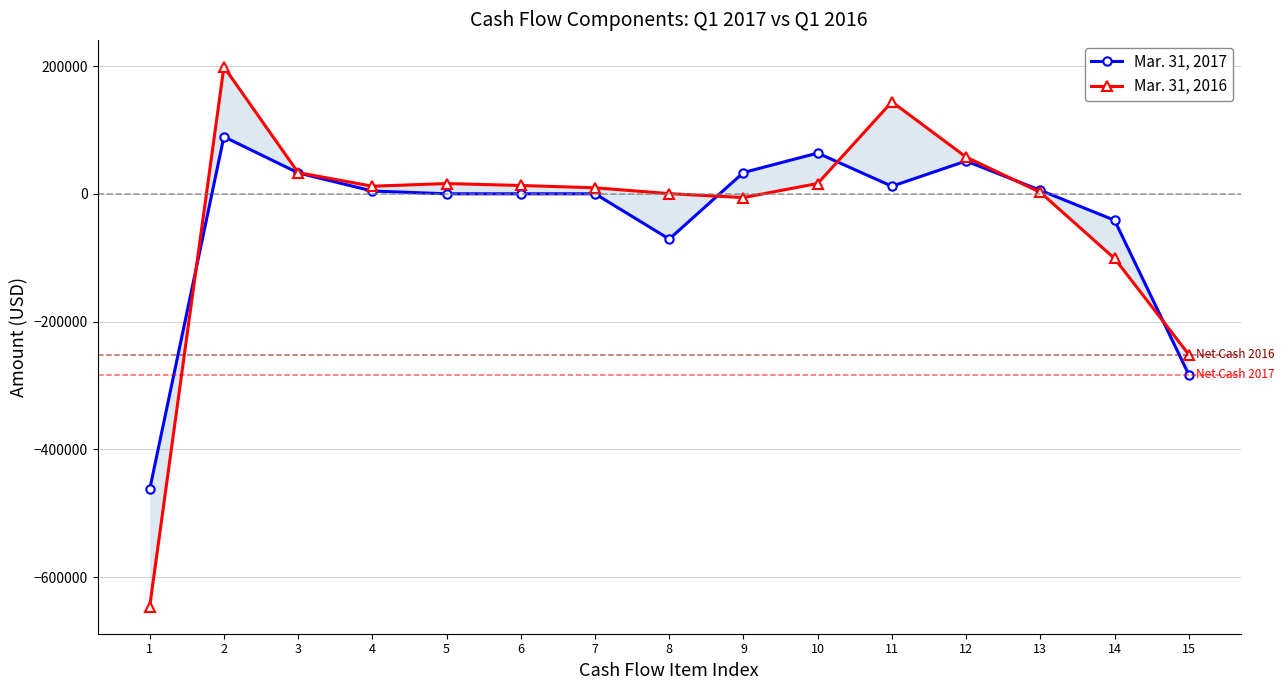

What are all the series names shown in the legend?

Mar. 31, 2017, Mar. 31, 2016